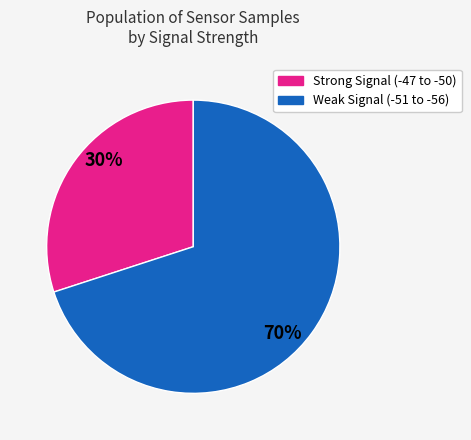

Does any single category account for the majority?

Yes